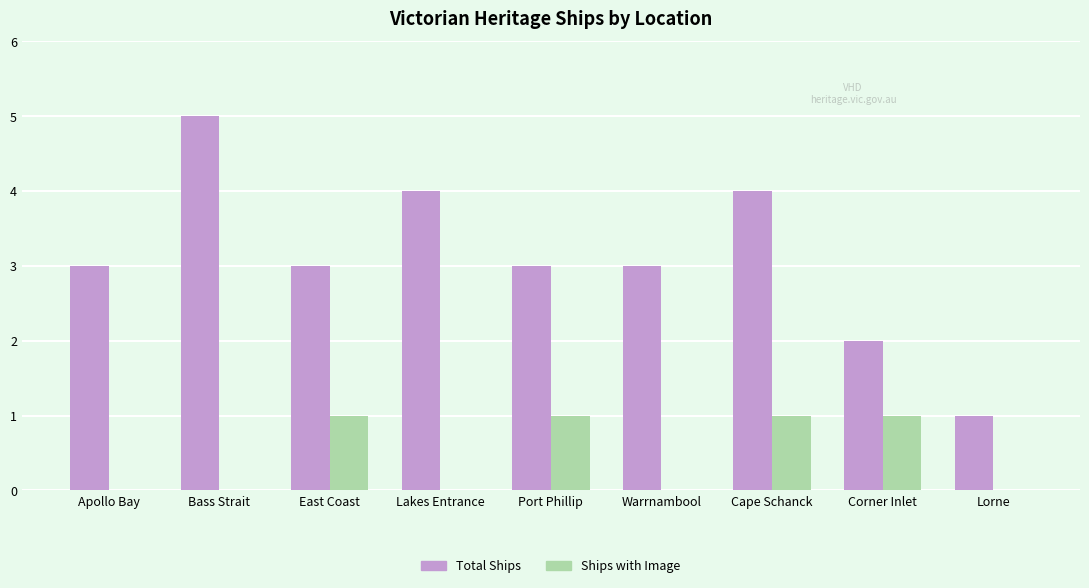

Are the bars horizontal?

No